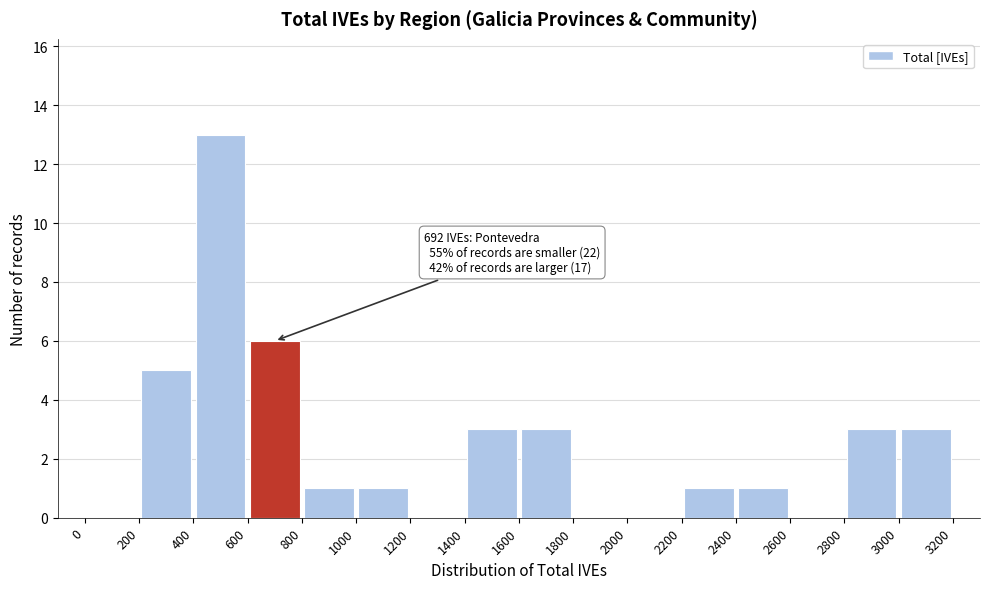

Which range on the x-axis has the tallest bar?

400 to 600